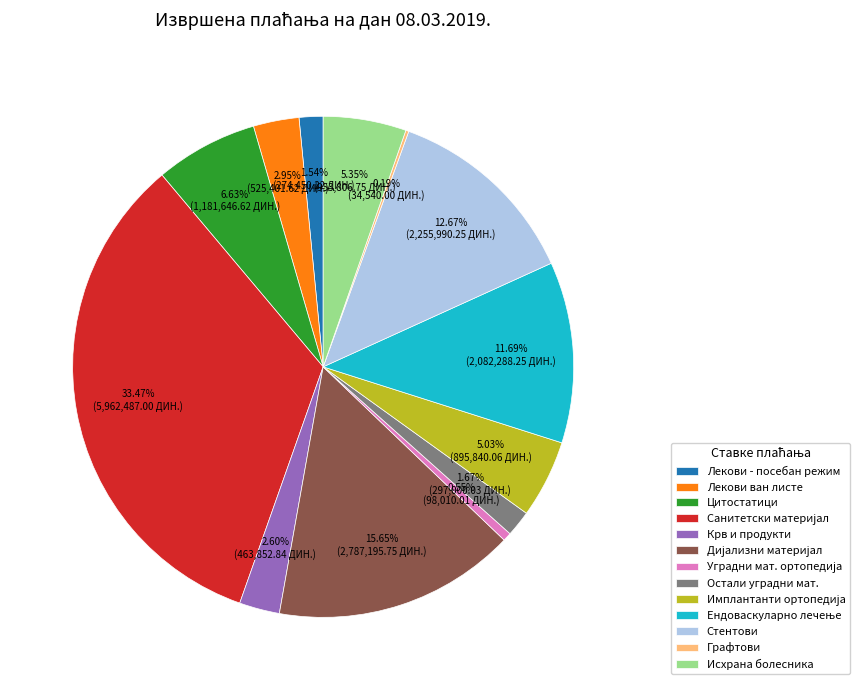

Is there a majority slice in this chart?

No